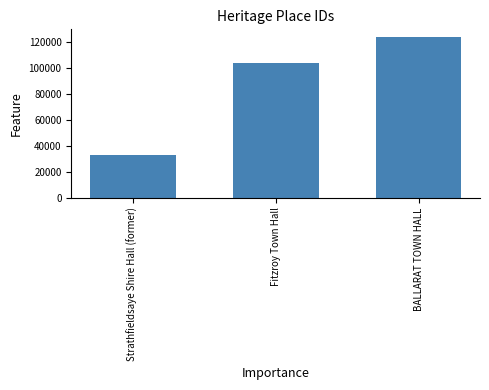

What position from the right is Strathfieldsaye Shire Hall (former)?

3